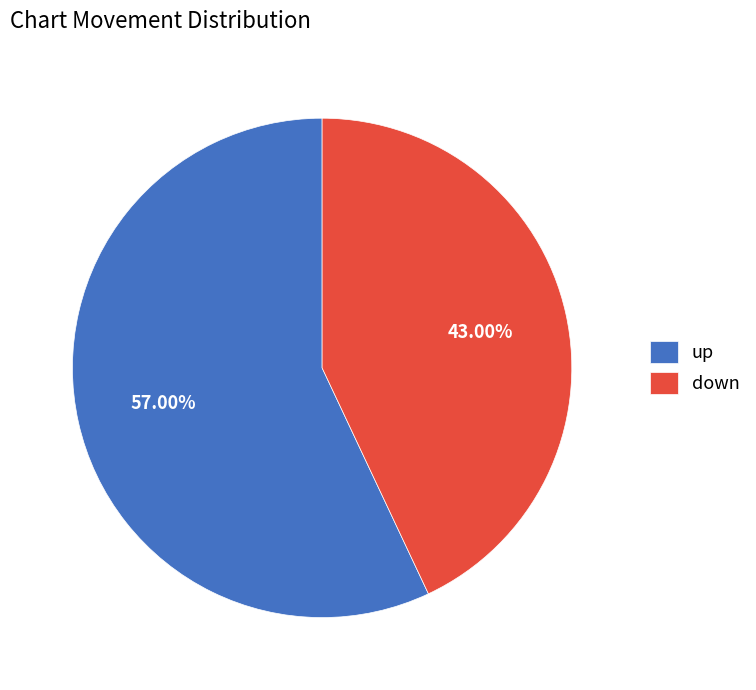

What percentage is NOT represented by up?

43.0%